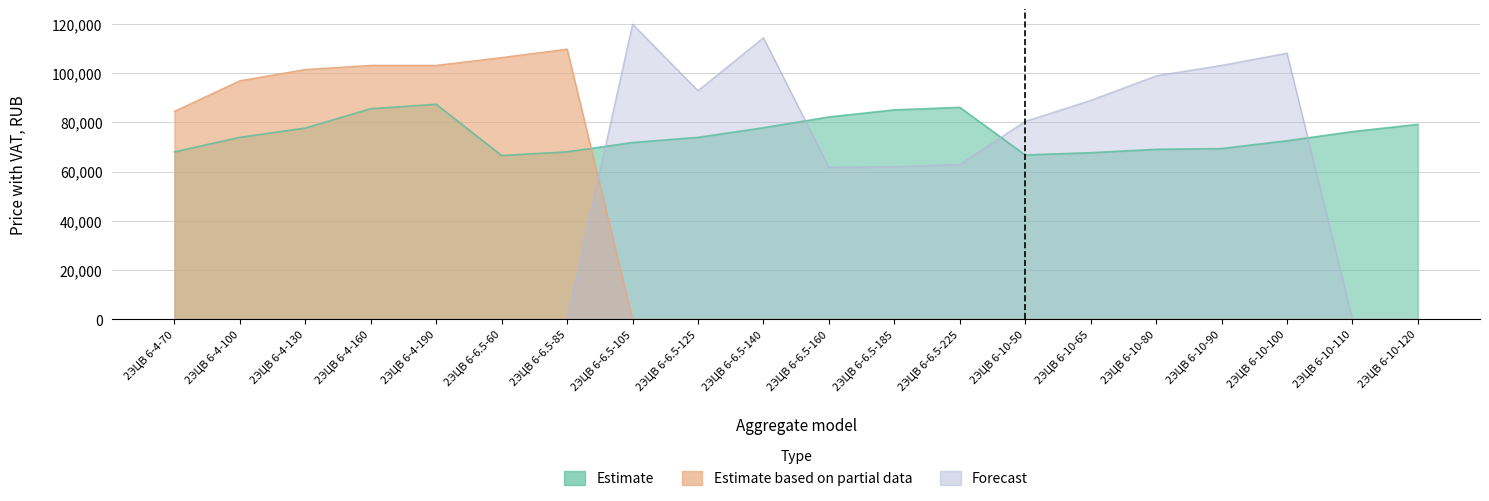

At 2ЭЦВ 6-6.5-105, list the series in order from largest to smallest.

Forecast, Estimate, Estimate based on partial data